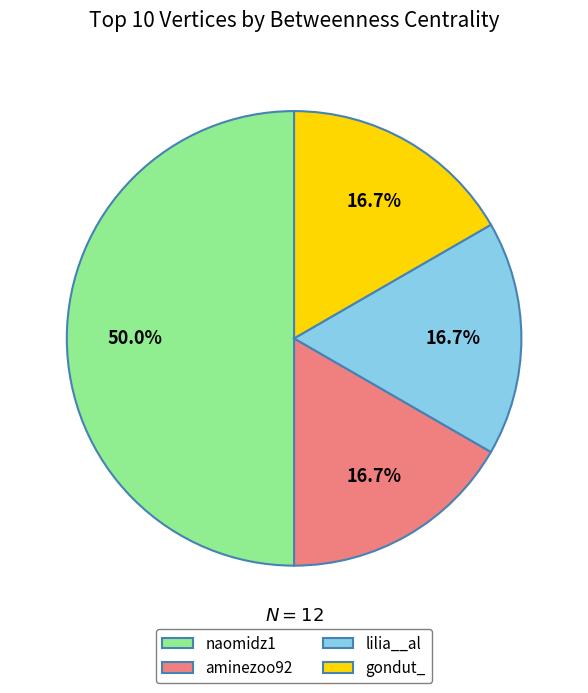

How many segments does this pie chart have?

4